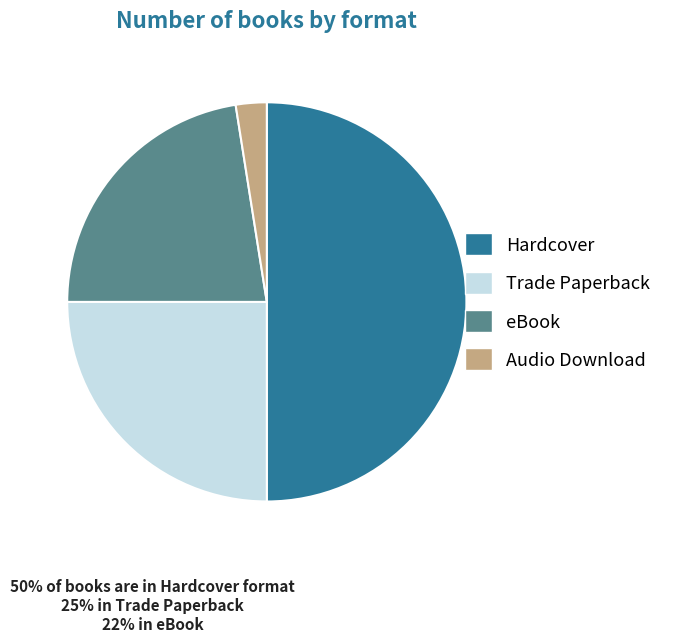

Do Audio Download and Hardcover together represent more than half of the pie?

Yes